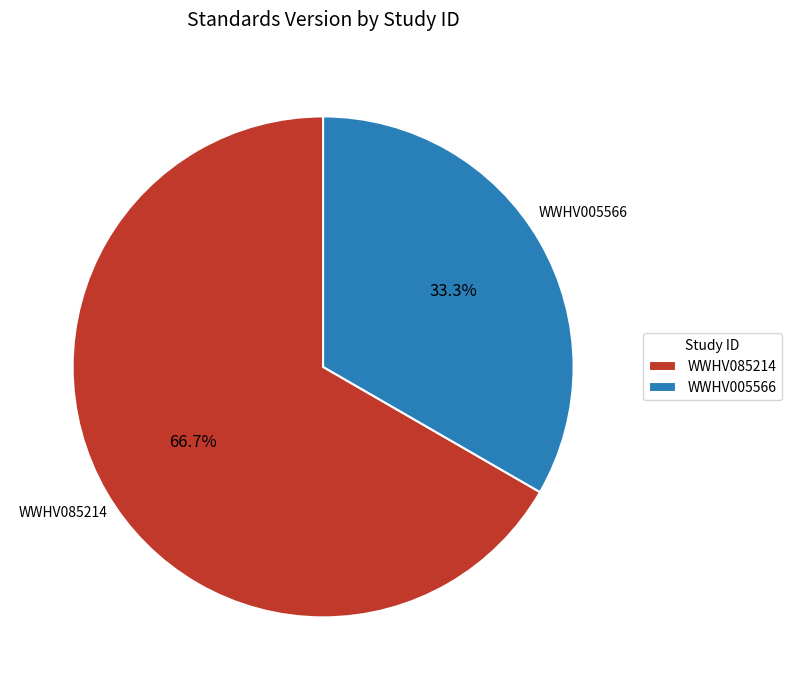

Is there a majority slice in this chart?

Yes